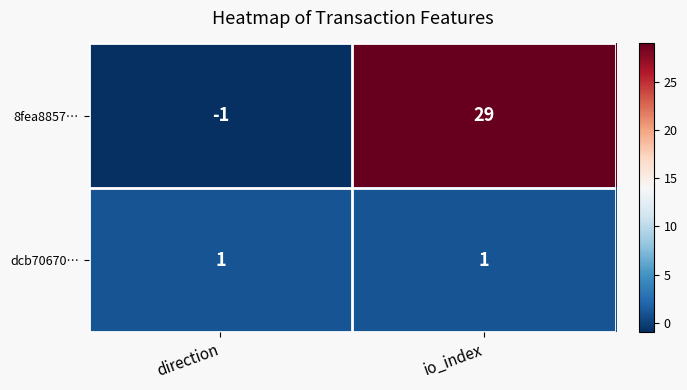

Rank the series at io_index from highest to lowest value.

8fea8857…, dcb70670…